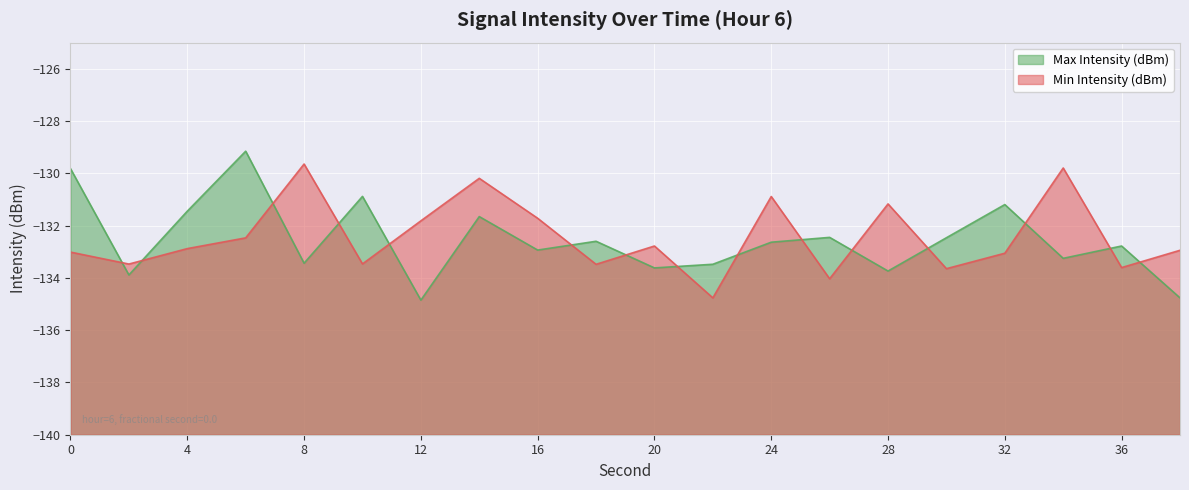

Is it true that Max Intensity (dBm) equals -131.7 at 14?

True